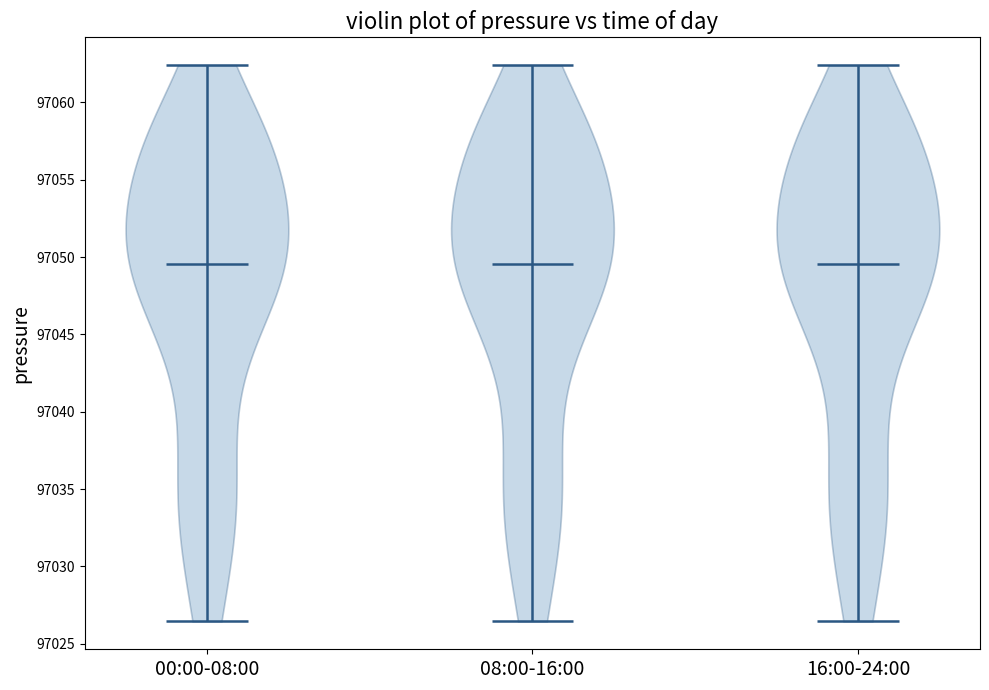

Reading left to right, read every violin against the y-axis: where its median line is, and the lowest and highest points it reaches. The values are not printed on the chart, so give them approximately, as read against the axis.

00:00-08:00: median line 97049.5, lowest point 97026.5, highest point 97062.5
08:00-16:00: median line 97049.5, lowest point 97026.5, highest point 97062.5
16:00-24:00: median line 97049.5, lowest point 97026.5, highest point 97062.5